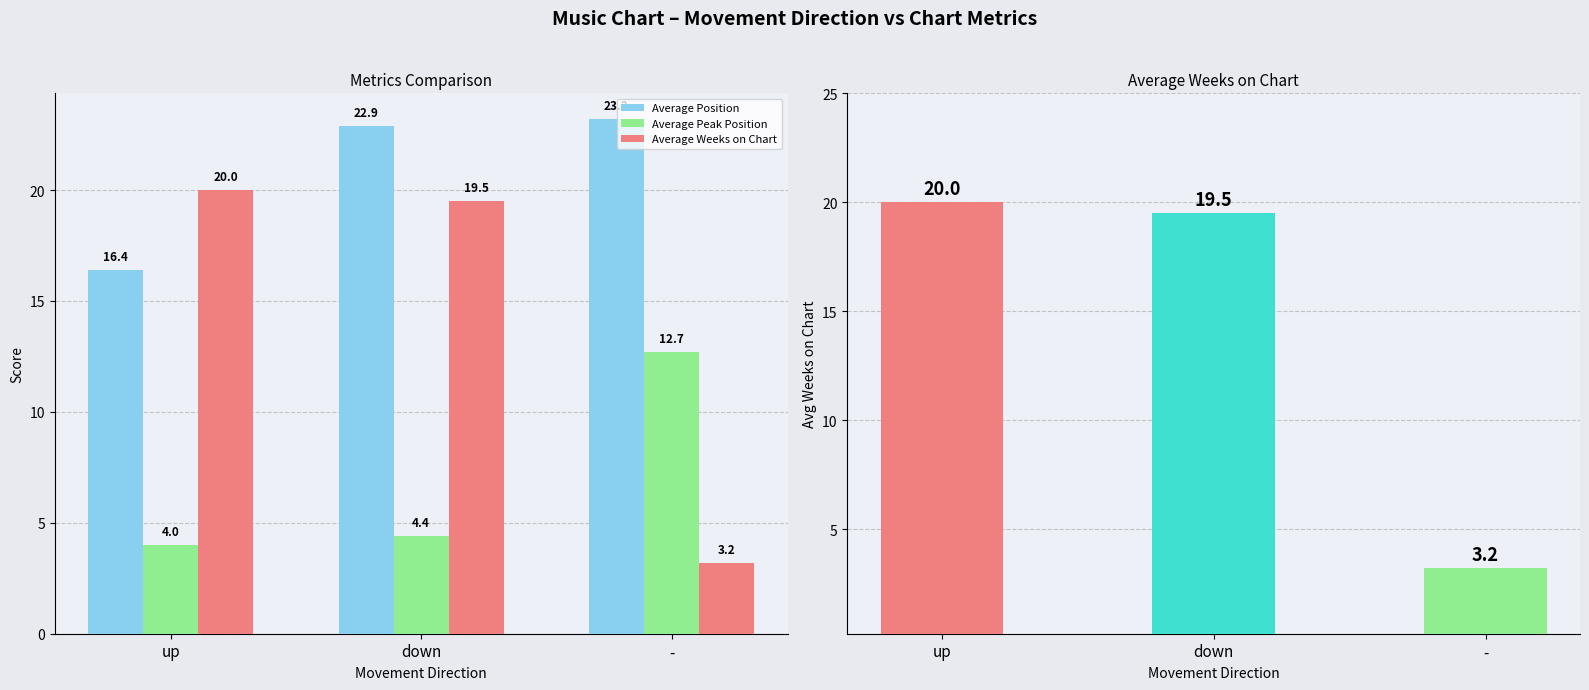

At how many categories does at least one series exceed 11?

3